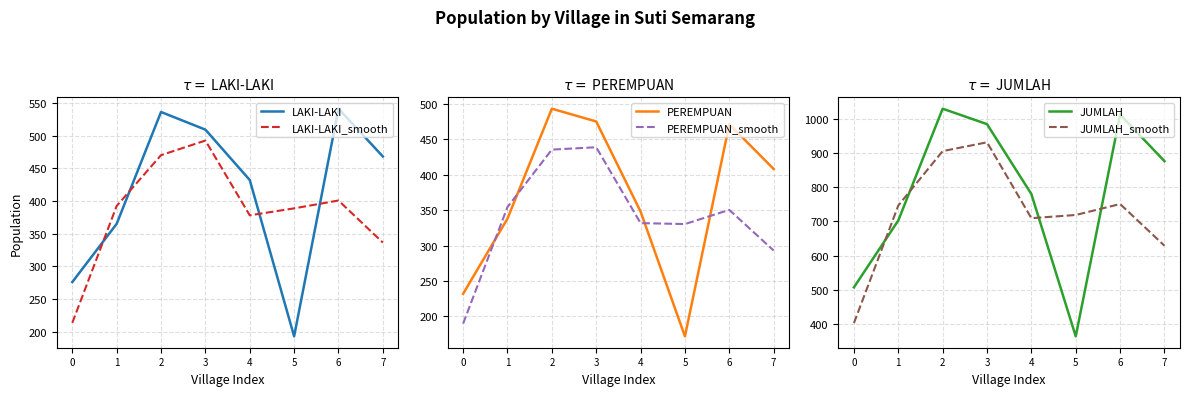

List the series in order of their peak value, lowest first.

PEREMPUAN_smooth, LAKI-LAKI_smooth, PEREMPUAN, LAKI-LAKI, JUMLAH_smooth, JUMLAH